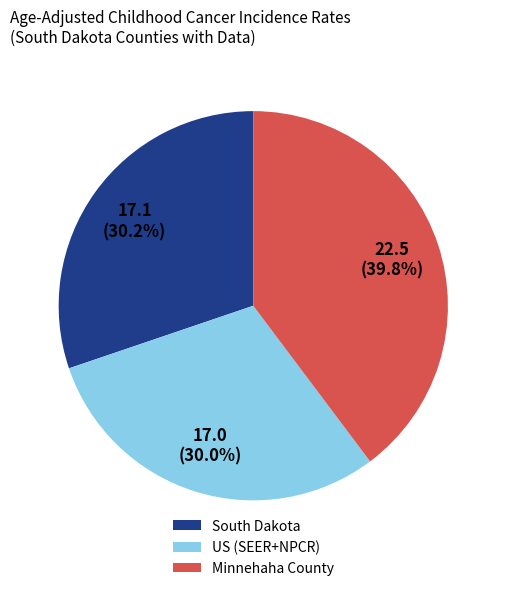

How many slices are in this pie chart?

3